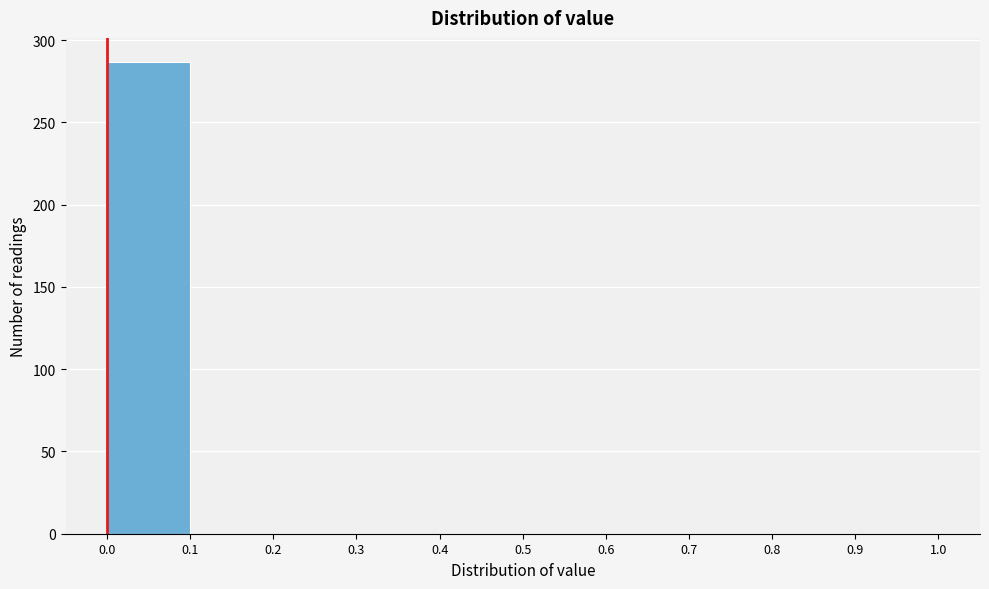

Reading left to right, transcribe this chart: for each bar, give the range it covers on the x-axis and its height. The values are not printed on the chart, so give them approximately, as read against the axis.

0.0 to 0.1: 285
0.1 to 0.2: 0
0.2 to 0.3: 0
0.3 to 0.4: 0
0.4 to 0.5: 0
0.5 to 0.6: 0
0.6 to 0.7: 0
0.7 to 0.8: 0
0.8 to 0.9: 0
0.9 to 1.0: 0